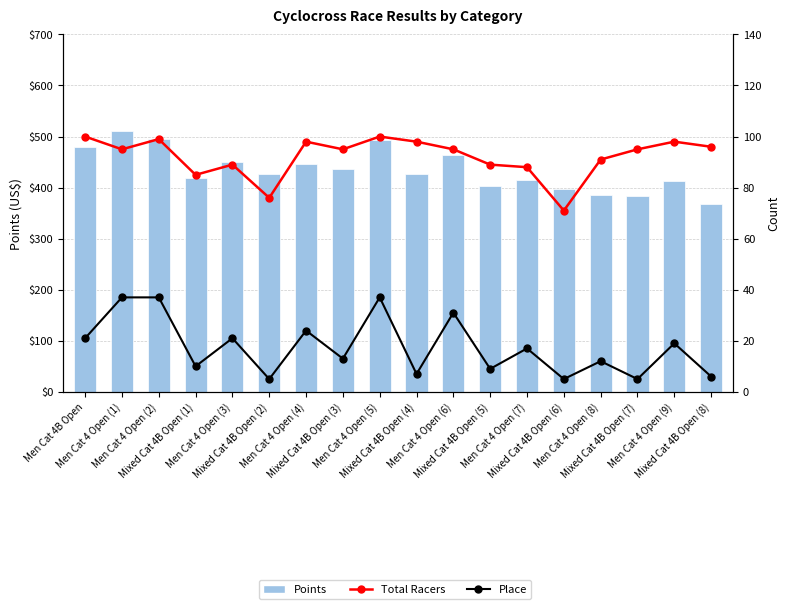

What is the label of the 8th bar from the left?

Mixed Cat 4B Open (3)